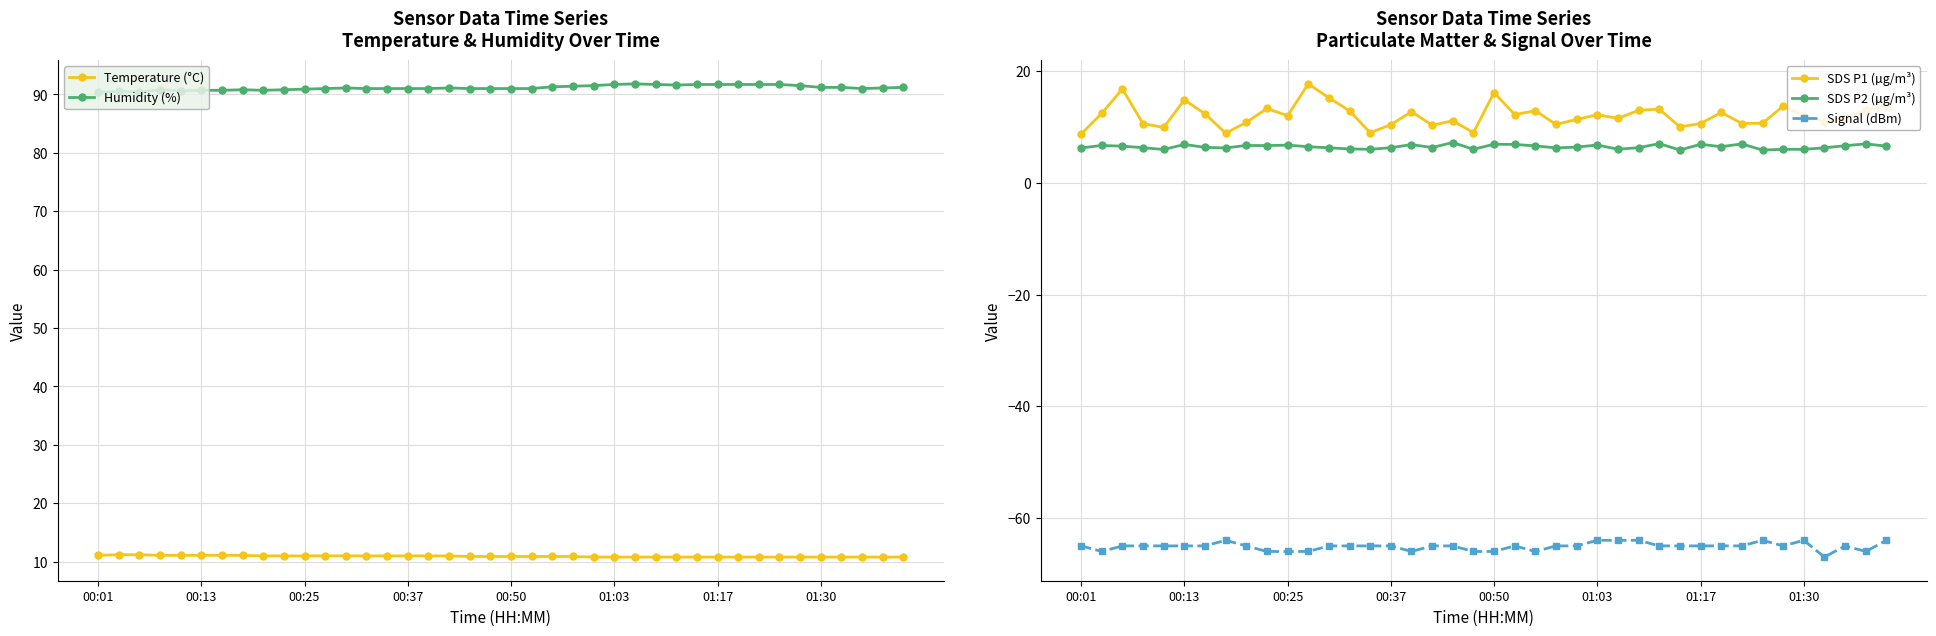

Which category has the lowest value across all series?

36